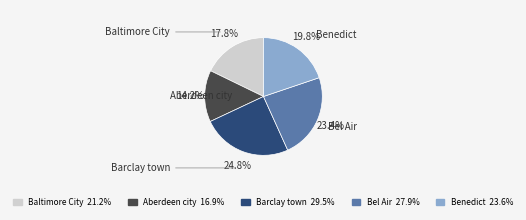

Is Barclay town the majority of the pie?

No